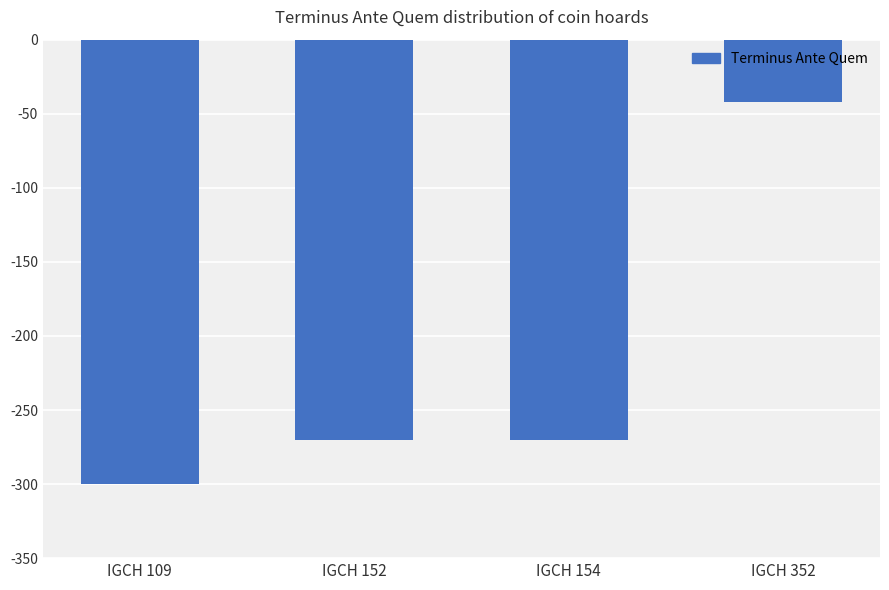

At which label does the data first exceed -270?

IGCH 352